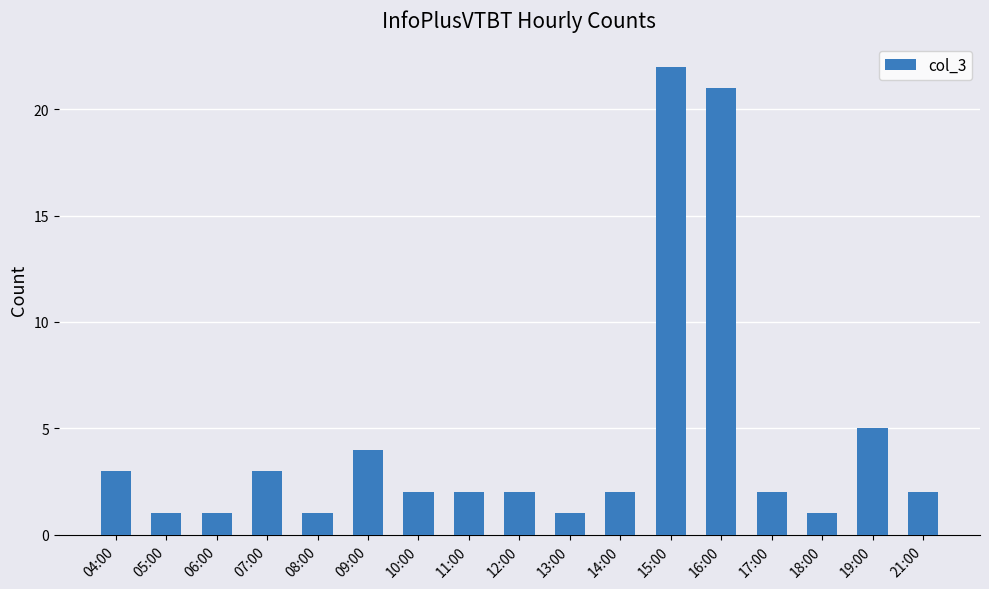

What position from the left is 19:00?

16